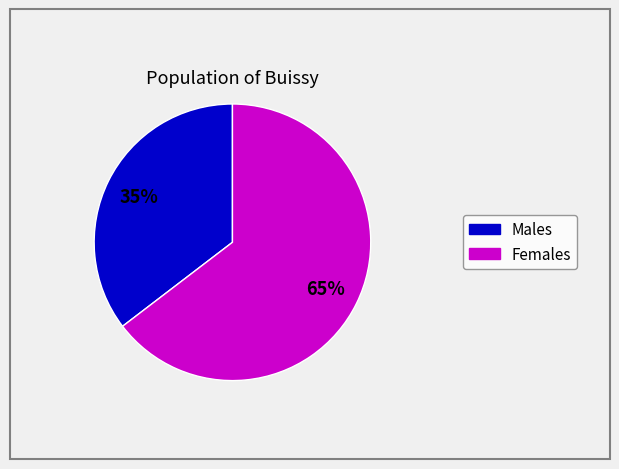

Is there a majority slice in this chart?

Yes